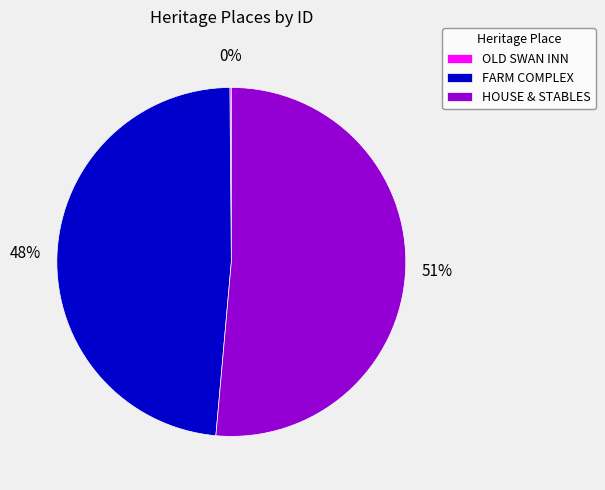

To the nearest percent, what portion does FARM COMPLEX represent?

48%